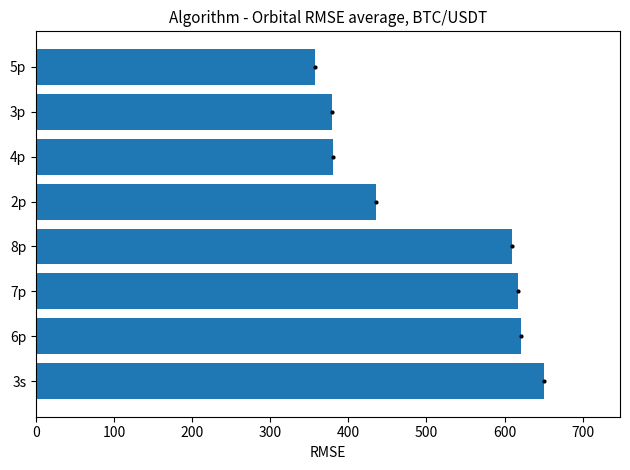

Is it true that the value at 3s is 650.3?

True